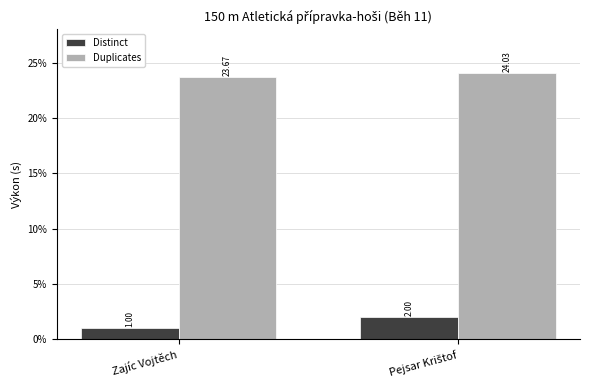

What is the difference between the maximum and minimum values in the Distinct series?

1.0